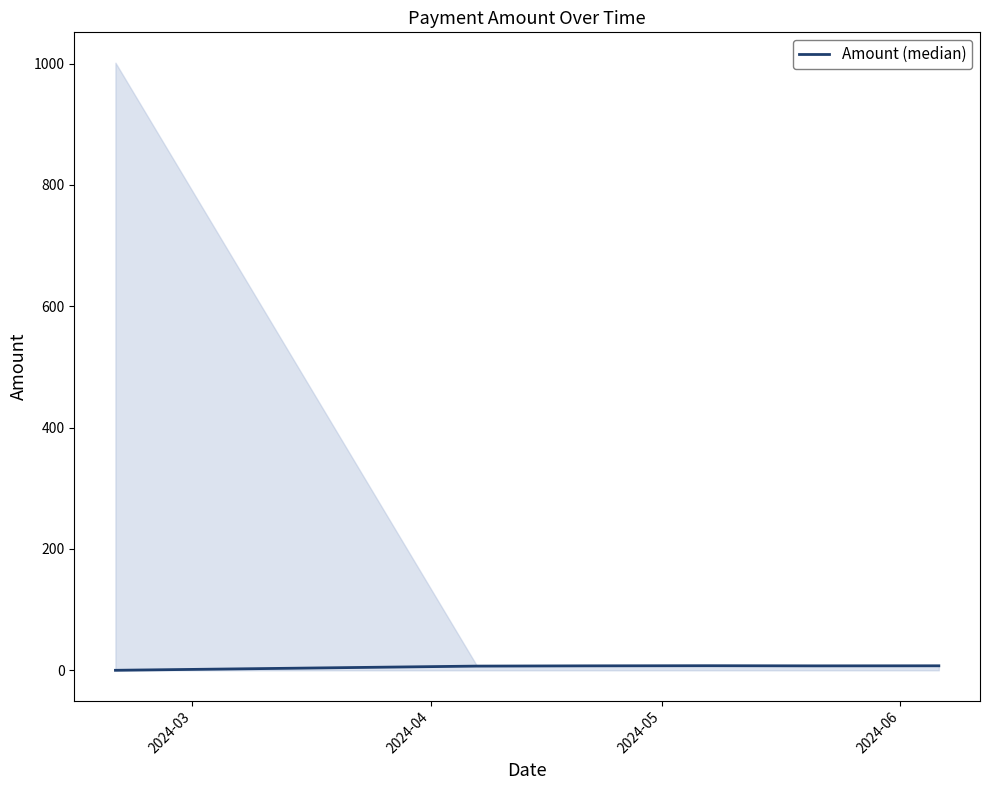

How many data points are less than 7?

2